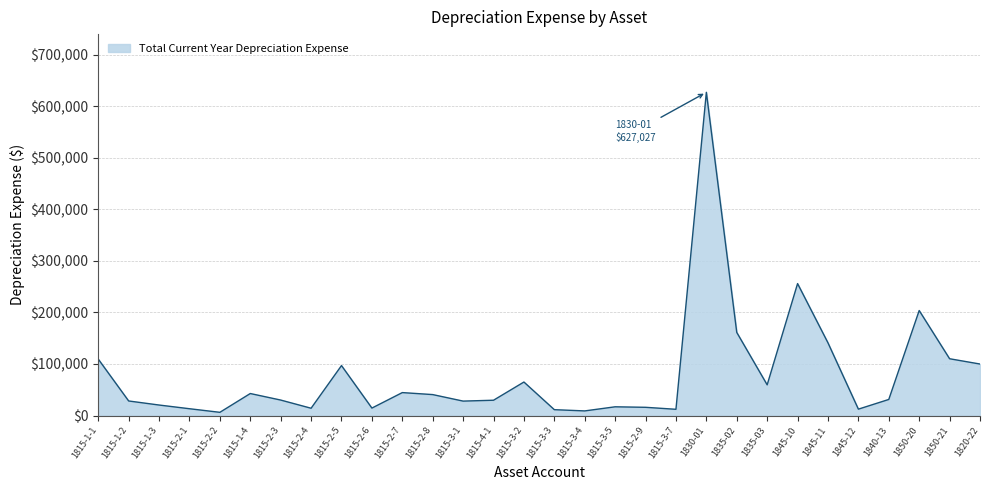

Which category has the highest value across all series?

1830-01